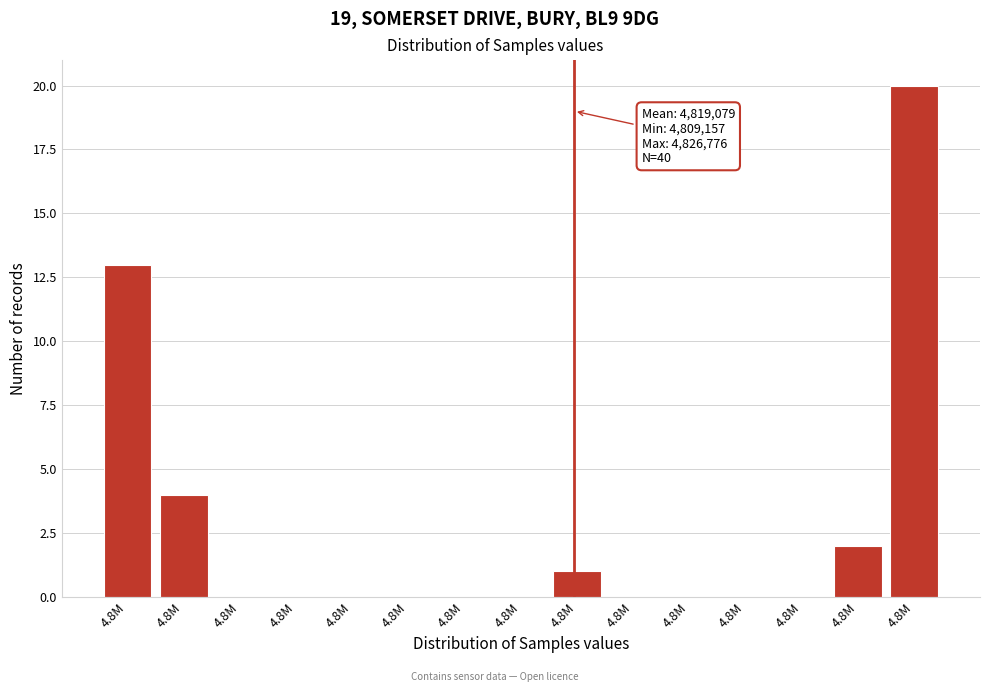

Are the bars horizontal?

No